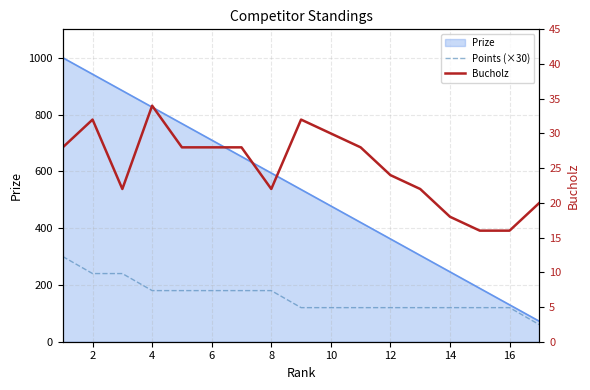

Between 11 and 12, which series saw the biggest shift?

Bucholz